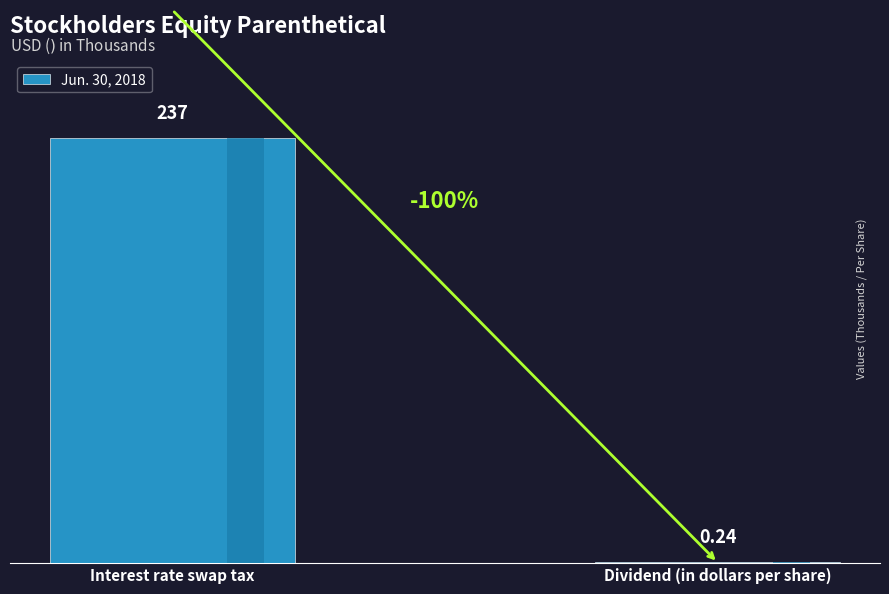

Reading left to right, what are all the values shown in this chart?

237.0	0.2